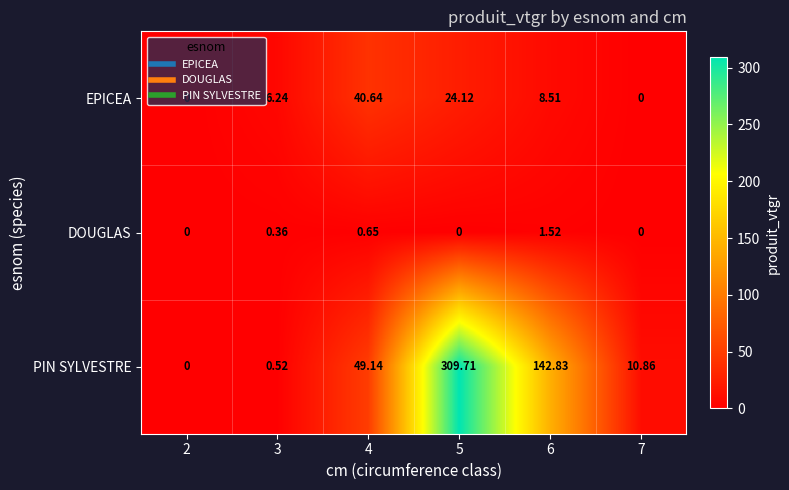

Rank the series at 5 from highest to lowest value.

PIN SYLVESTRE, EPICEA, DOUGLAS